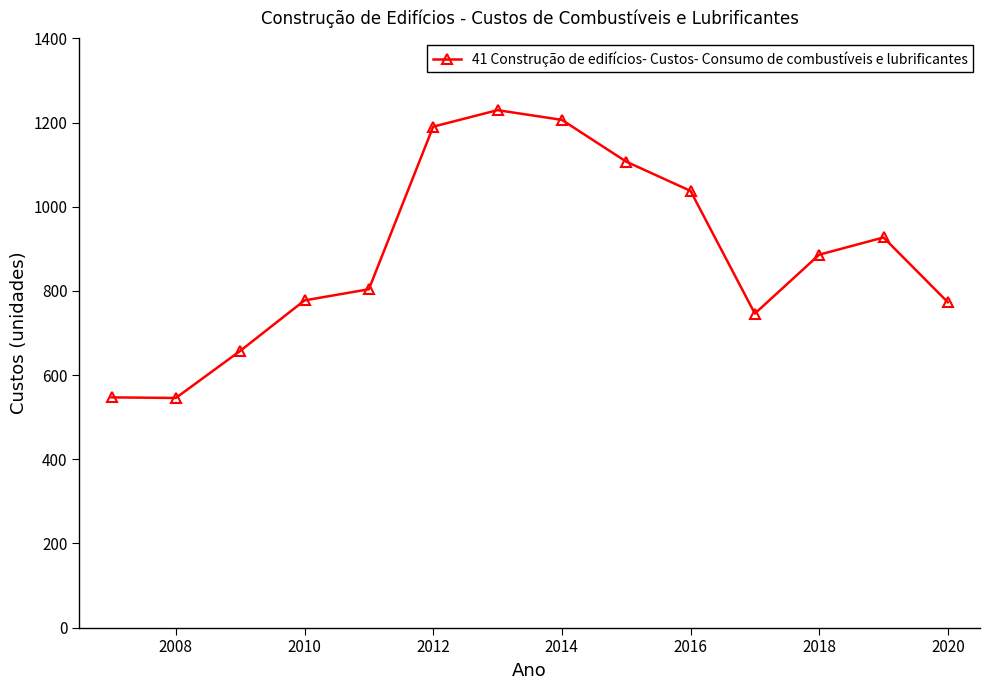

What is the sum of all values?

12435.3